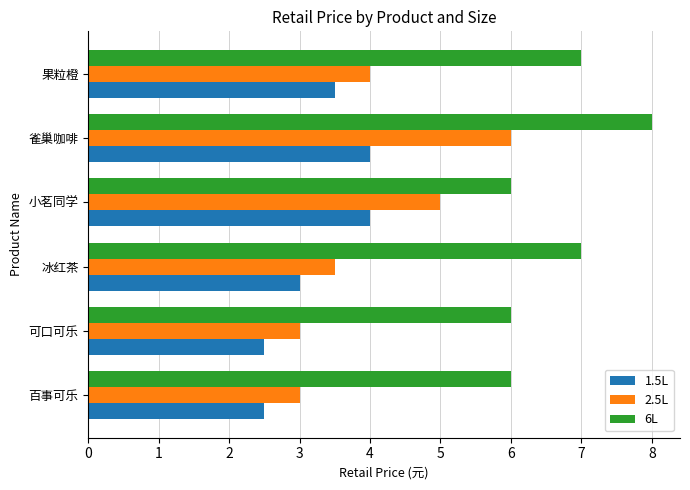

The 1.5L series shows 1.9 at 雀巢咖啡. True or false?

False